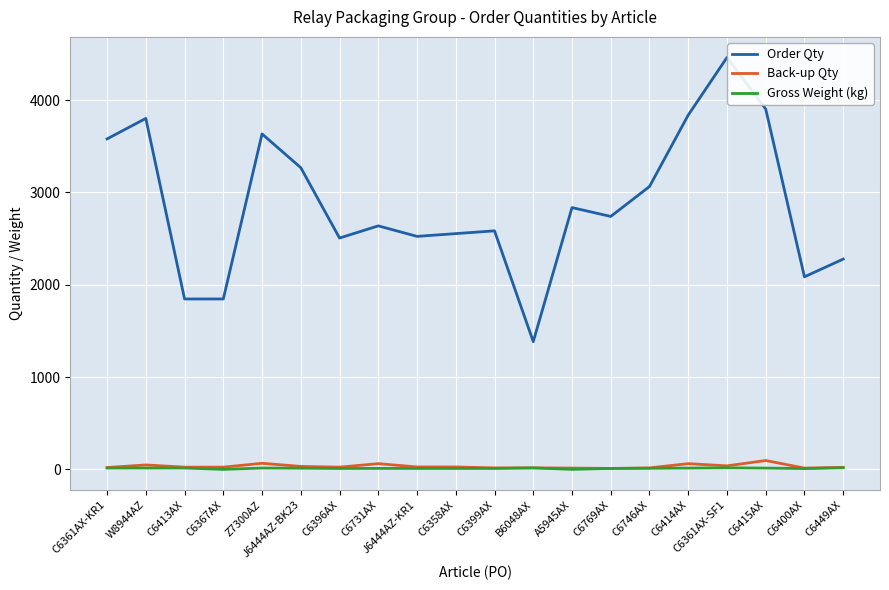

What is the difference between the highest and lowest values at C6731AX?

2627.5